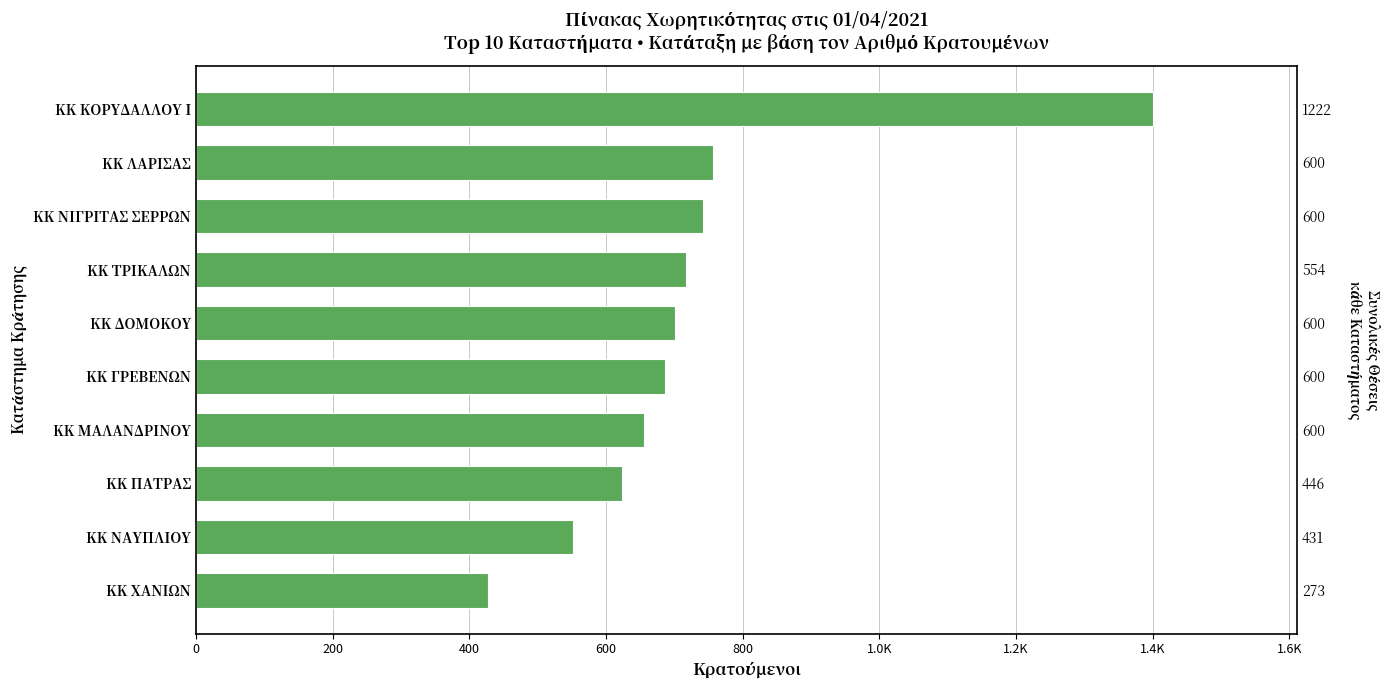

True or false: the data shows 701 at ΚΚ ΔΟΜΟΚΟΥ.

True